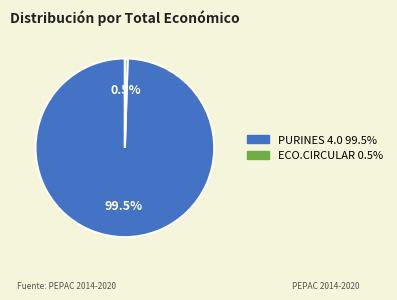

Count the number of slices in the pie.

2